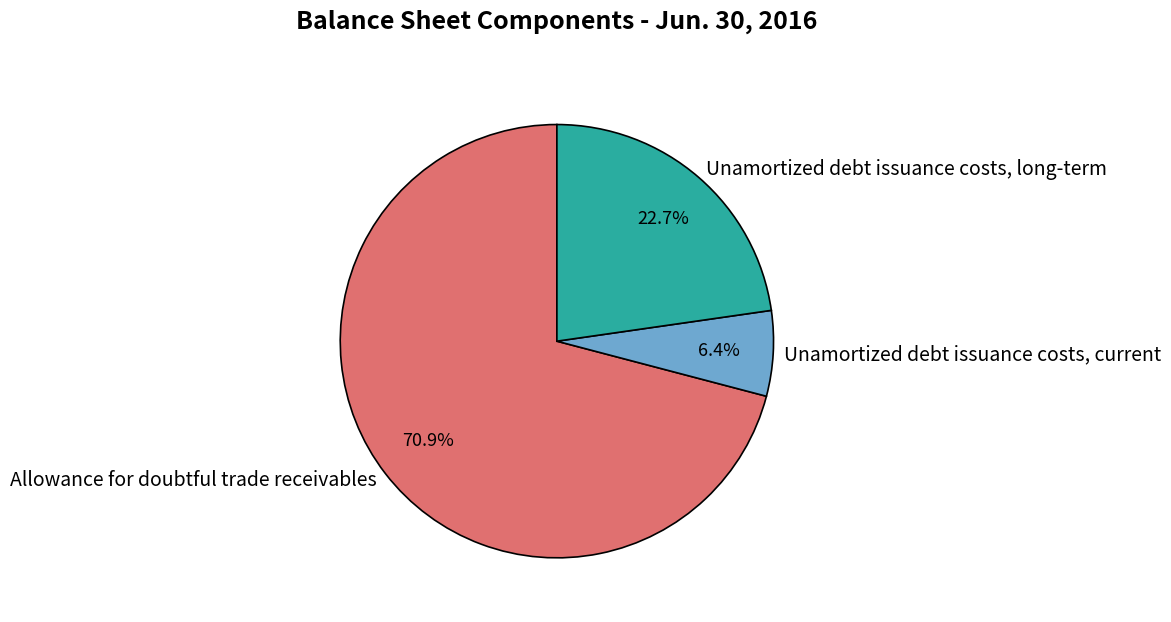

To the nearest percent, what percentage of the pie is Allowance for doubtful trade receivables?

71%